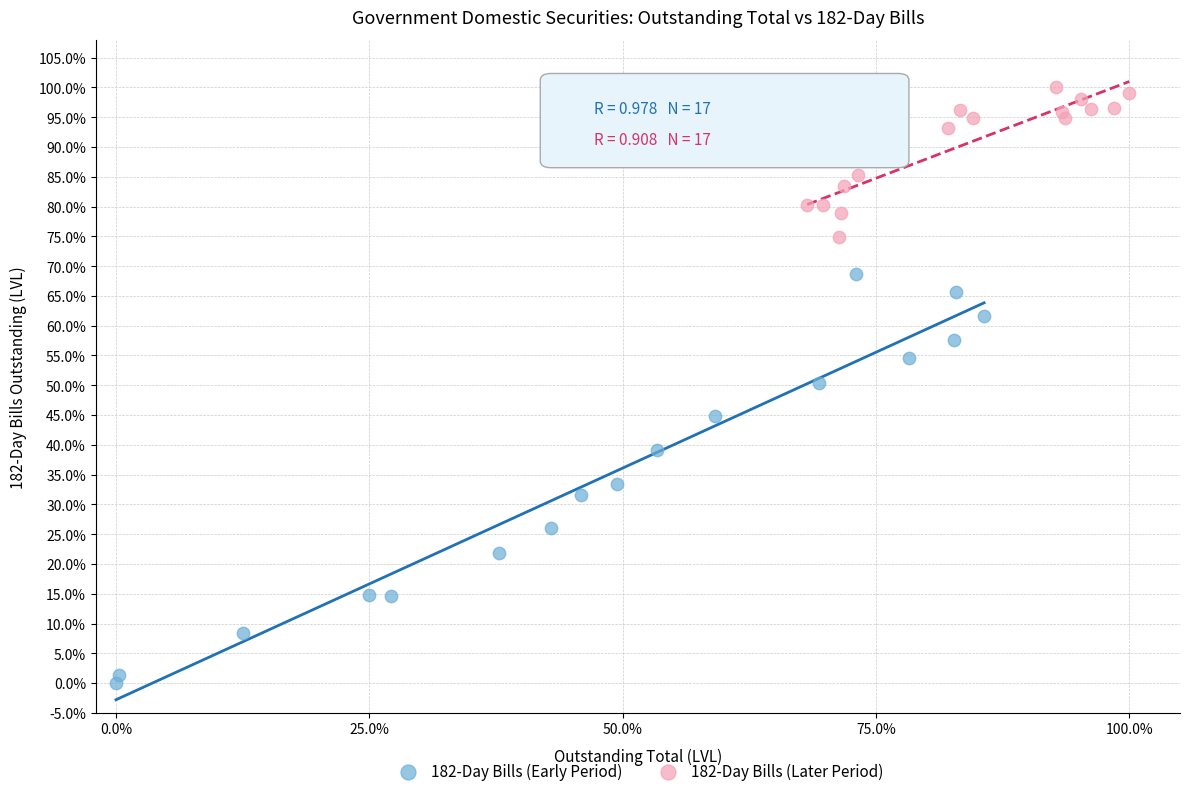

Which series contains the lowest Y value?

182-Day Bills (Early Period)